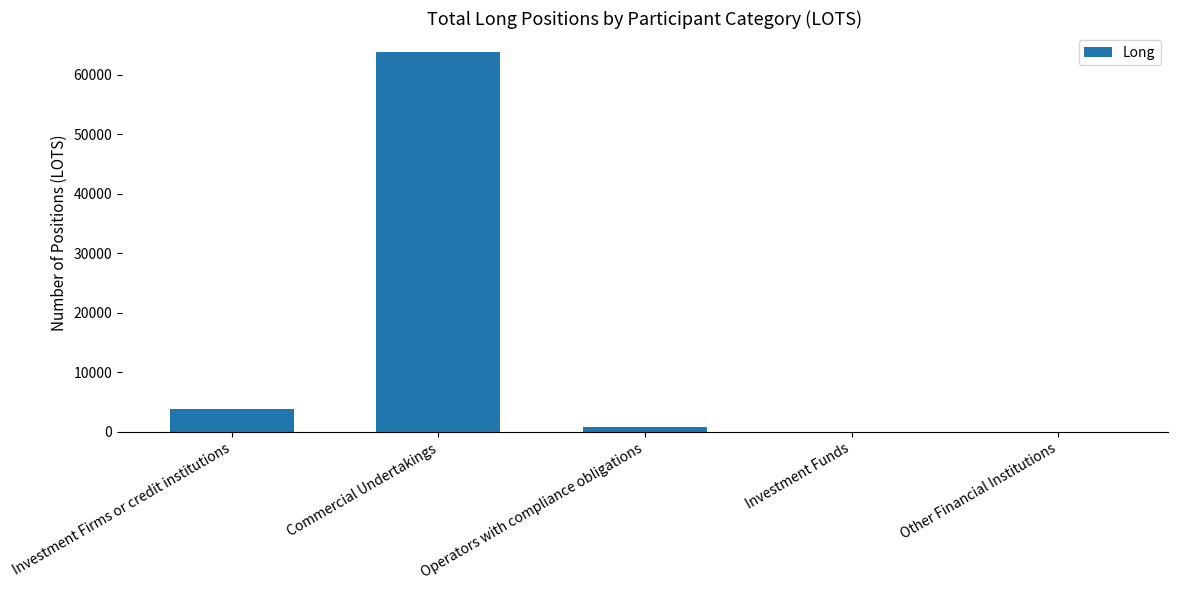

Reading right to left, what are all the values shown in this chart?

Other Financial Institutions=0.0	Investment Funds=0.0	Operators with compliance obligations=899.0	Commercial Undertakings=63826.2	Investment Firms or credit institutions=3913.1